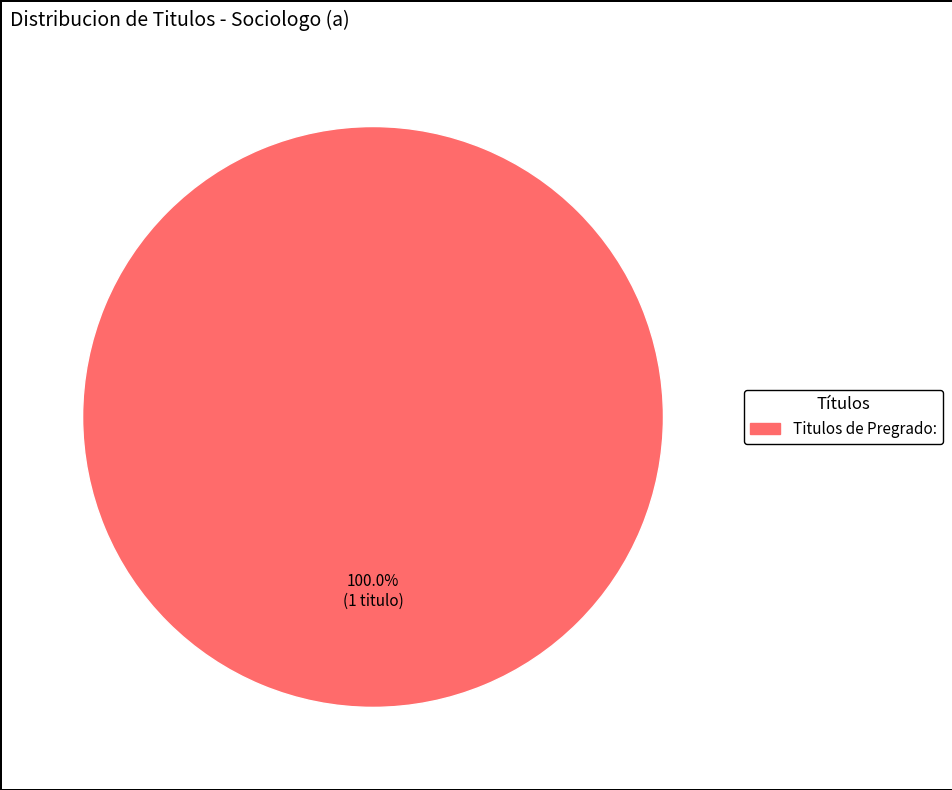

Is there any slice that represents more than half of the pie?

Yes